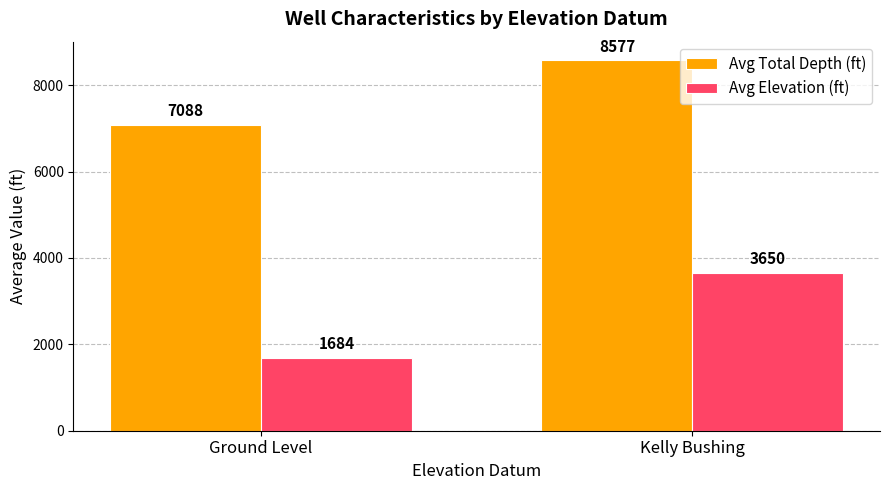

Does the chart contain any negative values?

No